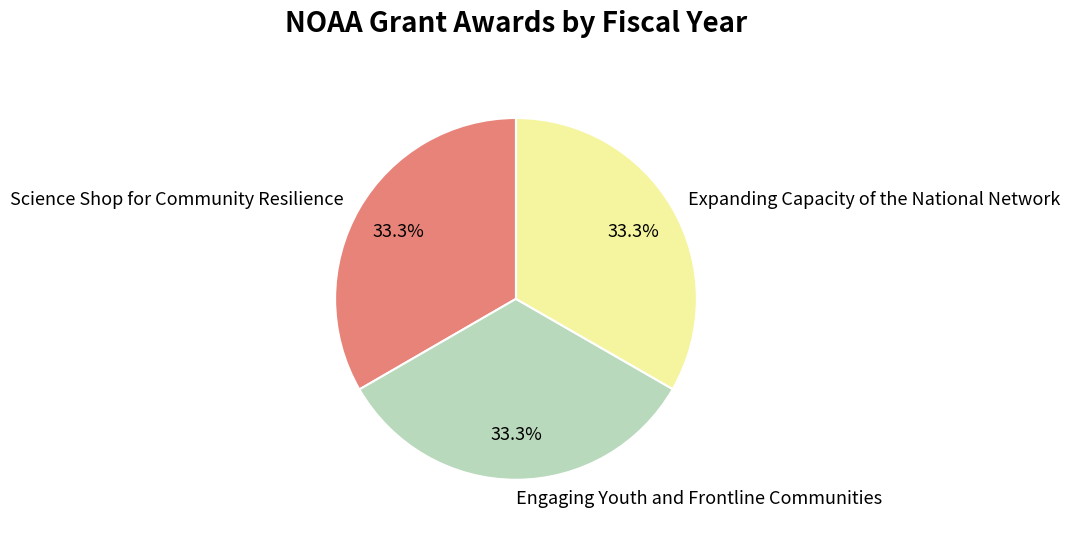

True or false: Science Shop for Community Resilience accounts for 44% of the total.

False